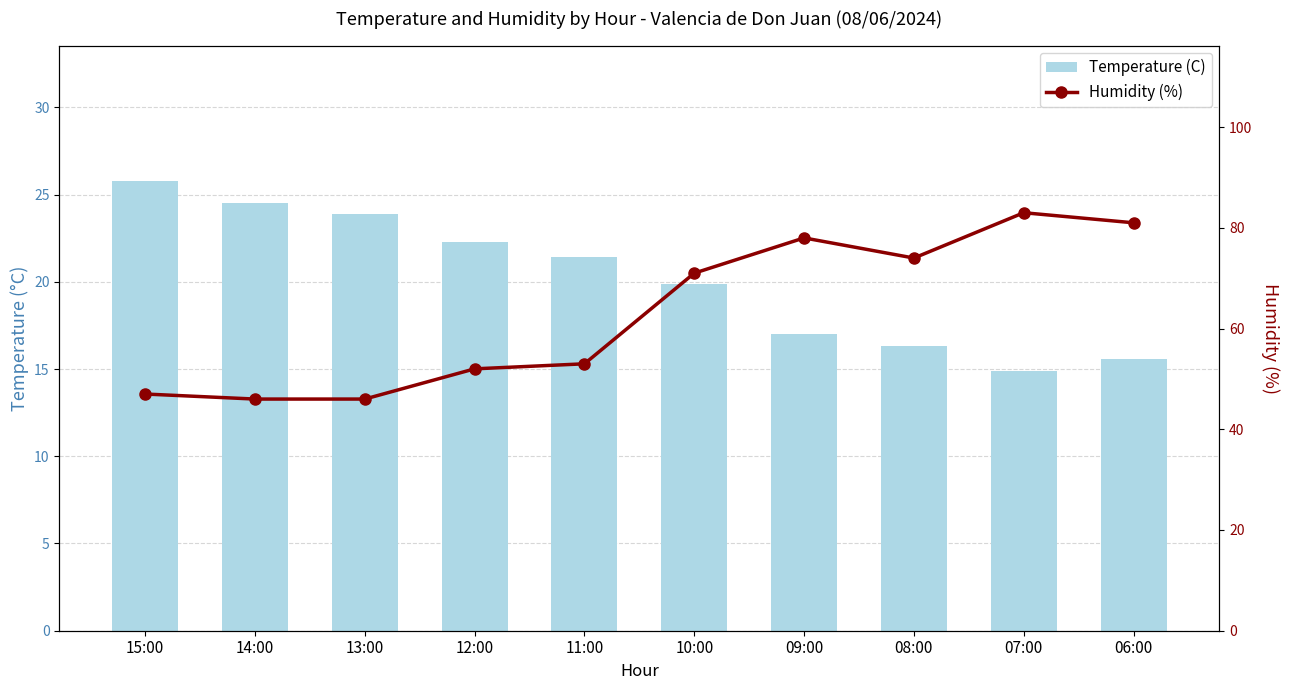

What is the difference between the Humidity (%) values at 12:00 and 07:00?

31.0